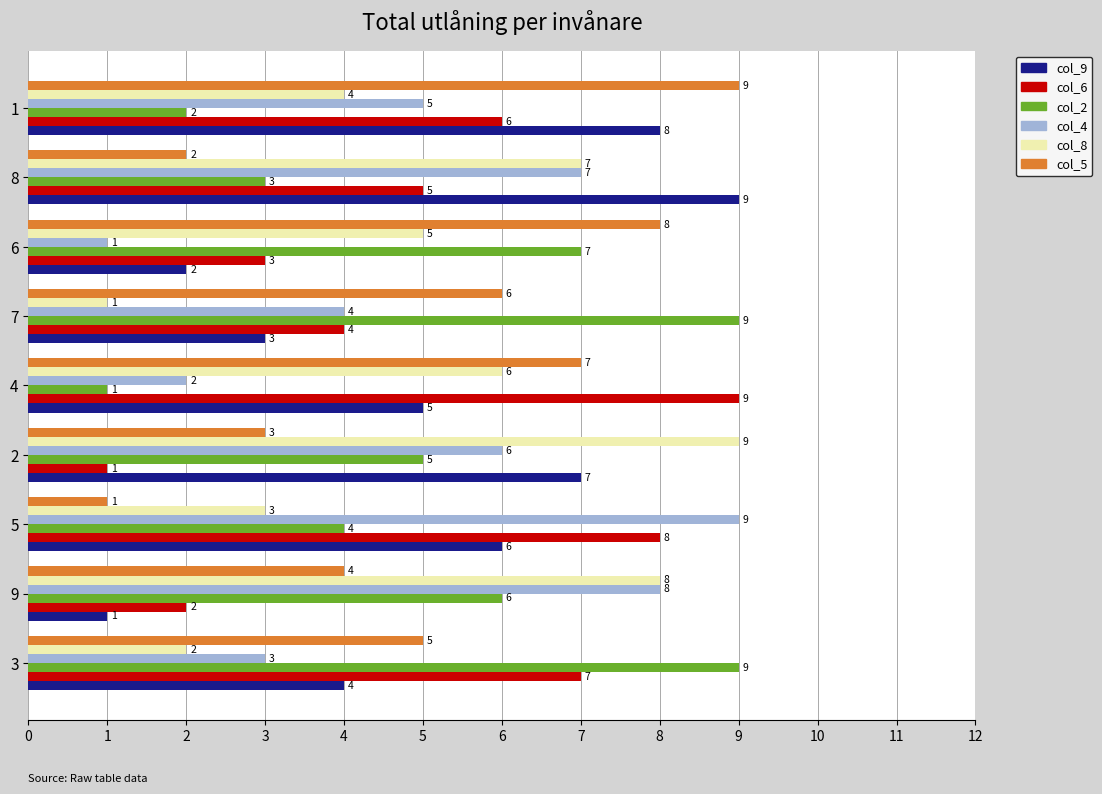

What is the difference between the second highest and minimum values in the col_2 series?

8